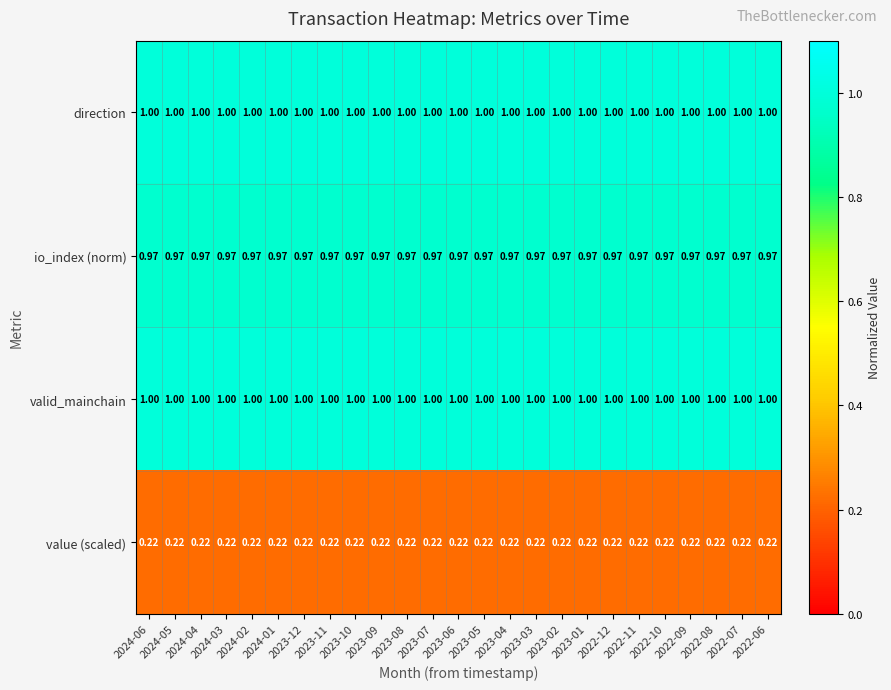

Is the value of value (scaled) at 2023-03 greater than the value of io_index (norm) at 2023-09?

No